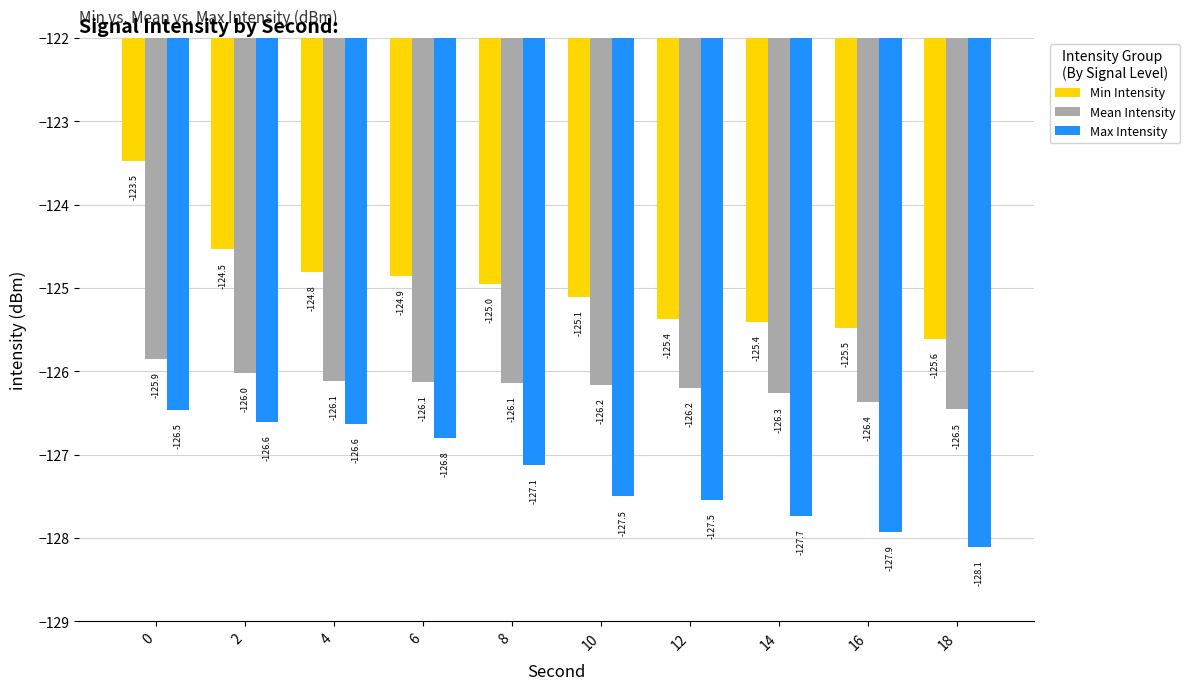

Is the value of Min Intensity at 10 greater than the value of Max Intensity at 8?

Yes